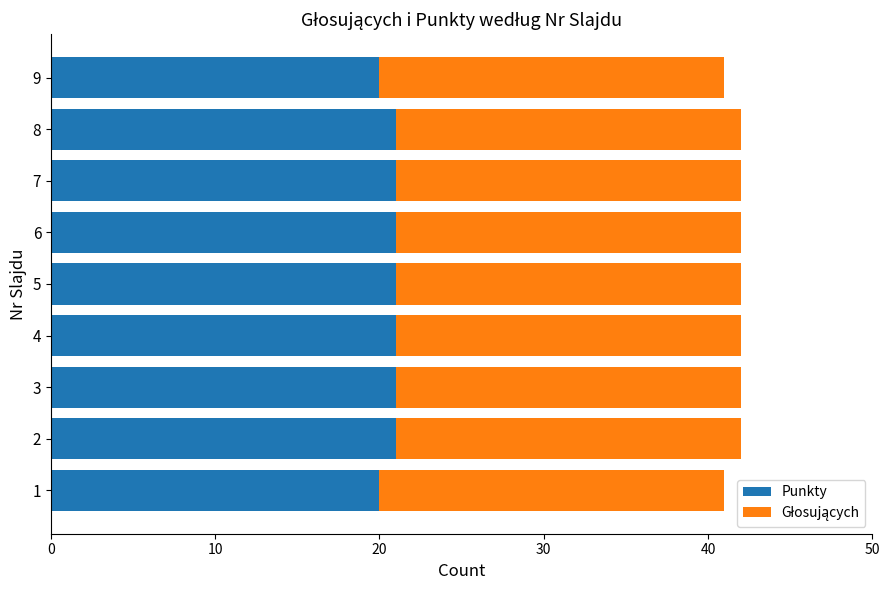

What is the average value of the Punkty series?

21